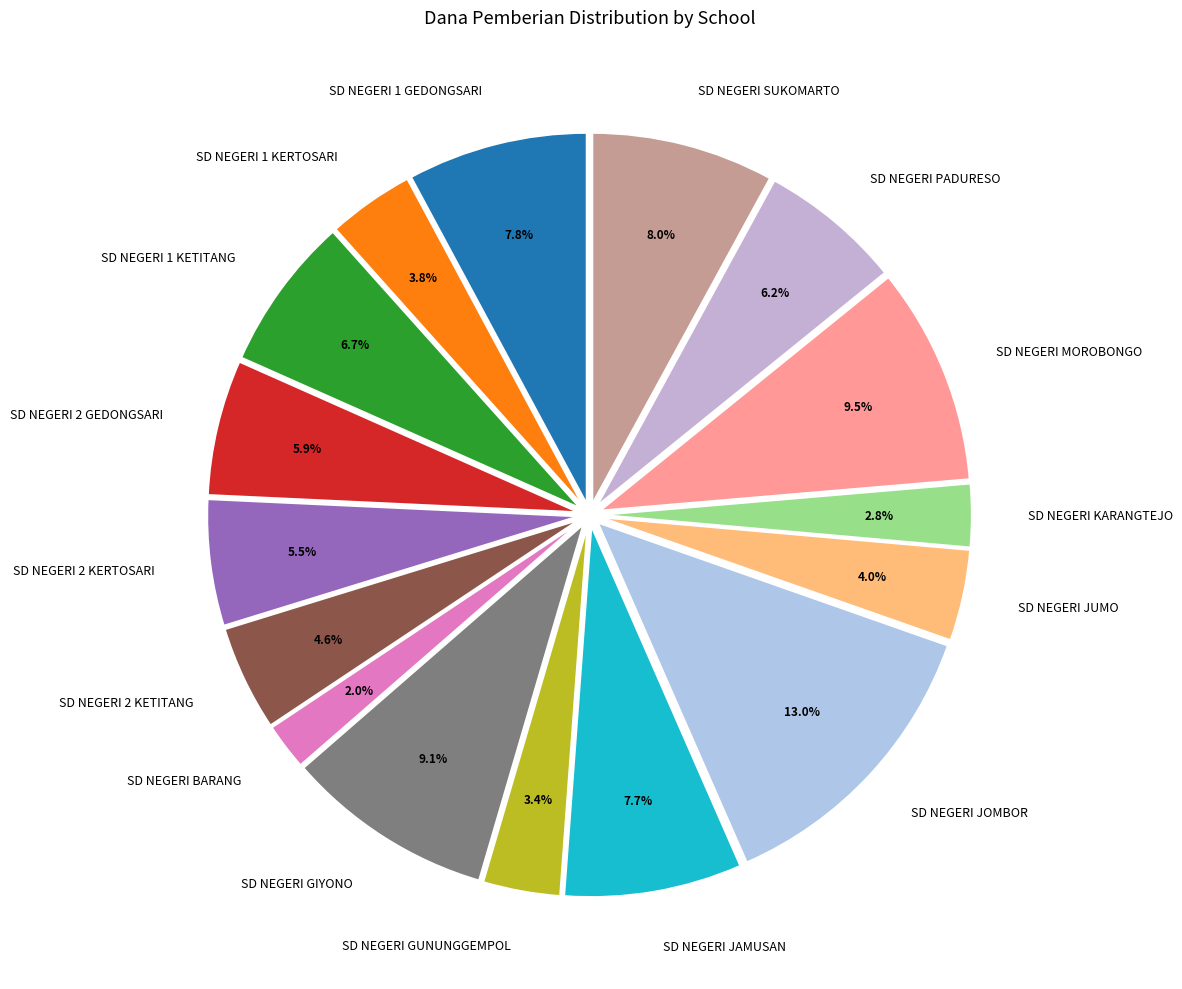

The SD NEGERI PADURESO slice represents 6% of the pie. True or false?

True